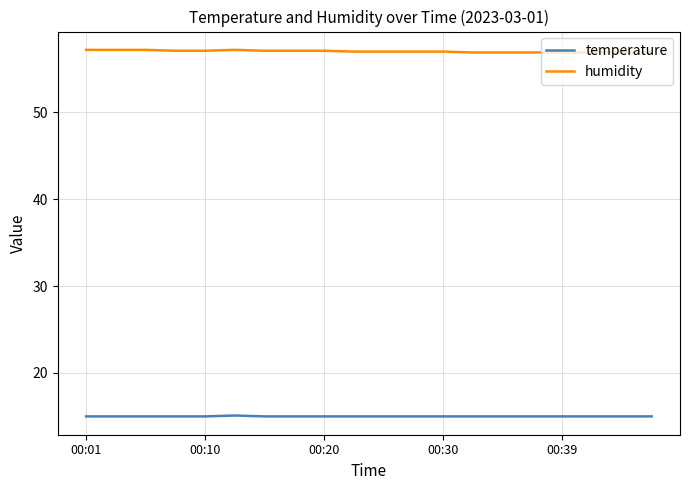

What is the minimum value for temperature?

15.0